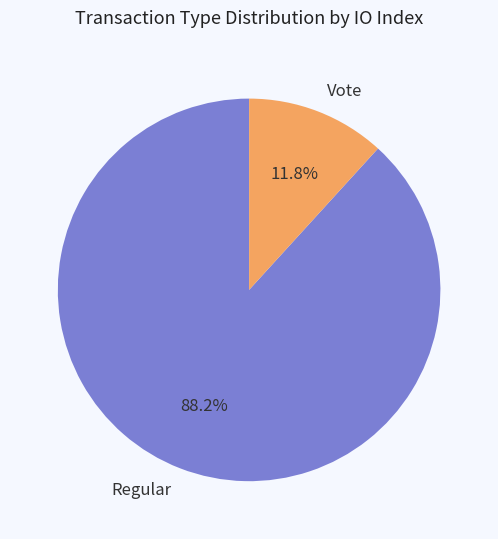

Is there any slice that represents more than half of the pie?

Yes